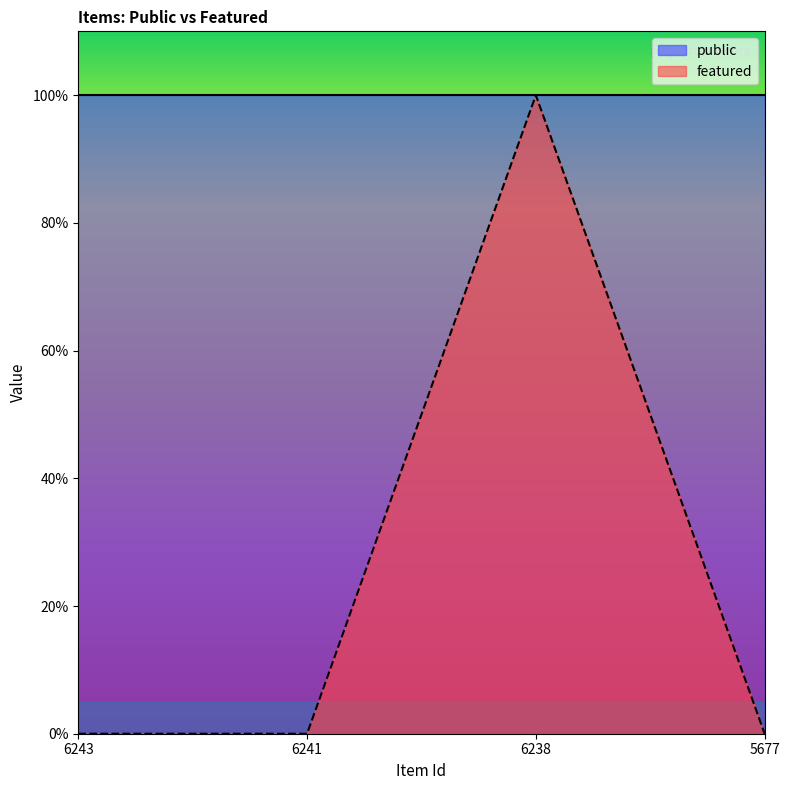

How many data points are above 0?

1